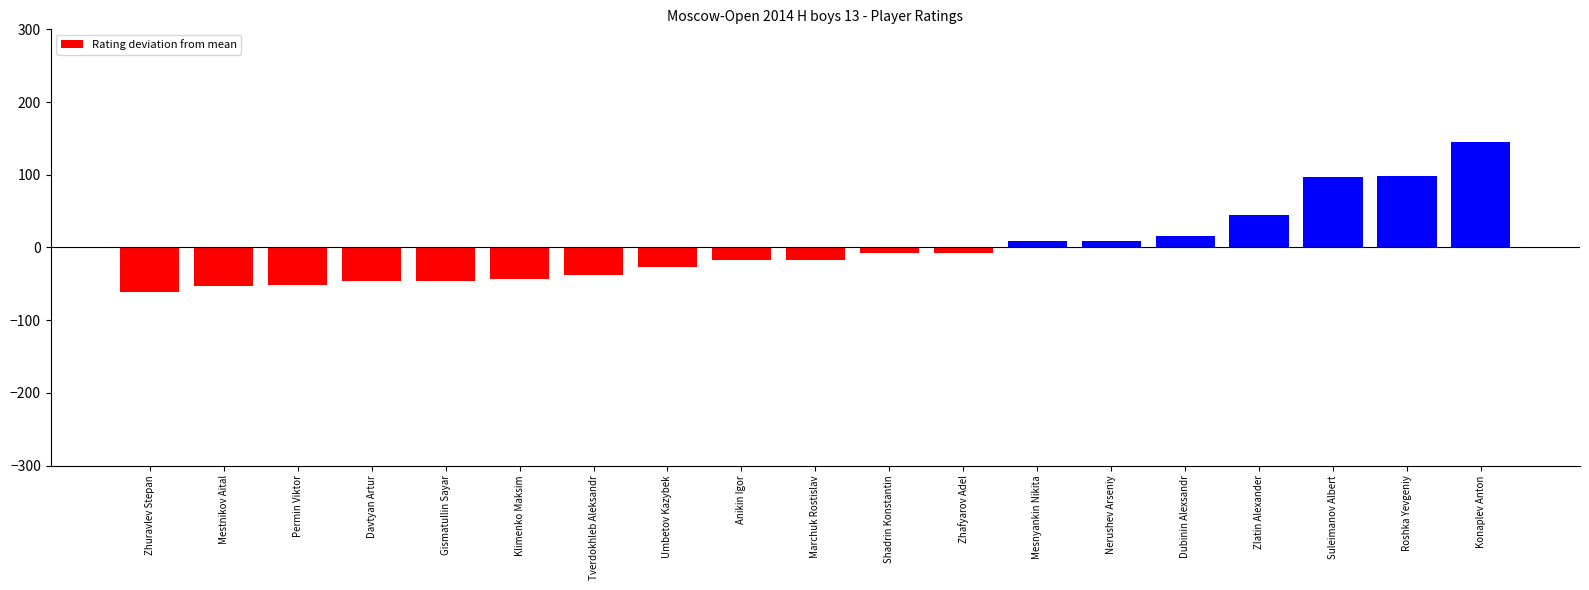

What is the minimum value shown in the chart?

-61.8